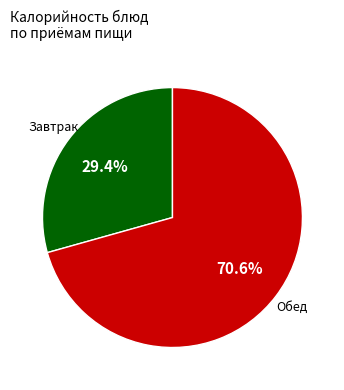

Does any single category account for the majority?

Yes